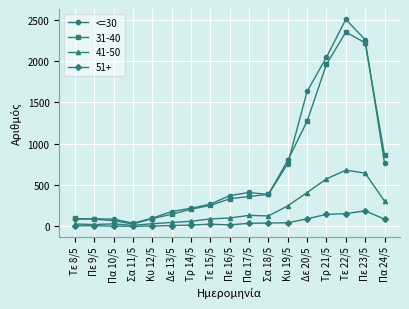

Which series has the widest spread of values?

<=30